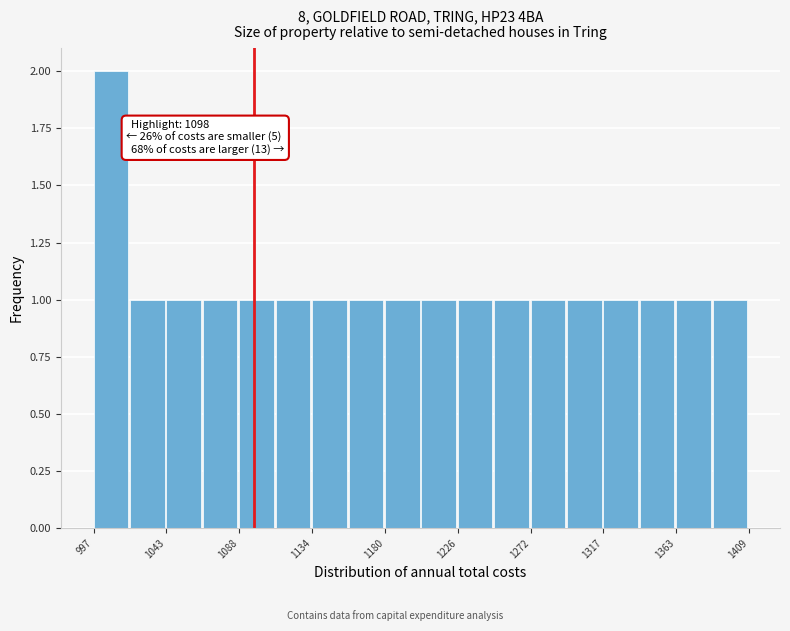

Which range on the x-axis has the tallest bar?

995 to 1020